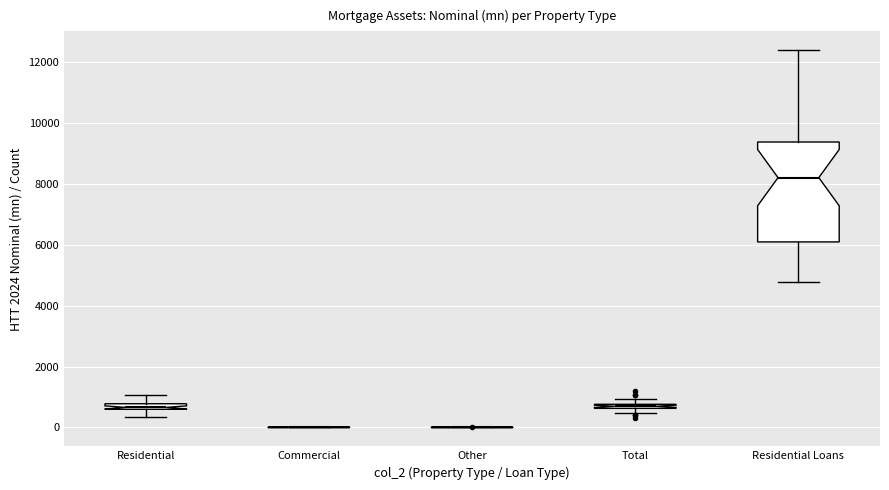

Comparing the boxes themselves (not the whiskers), which one is the tallest?

Residential Loans